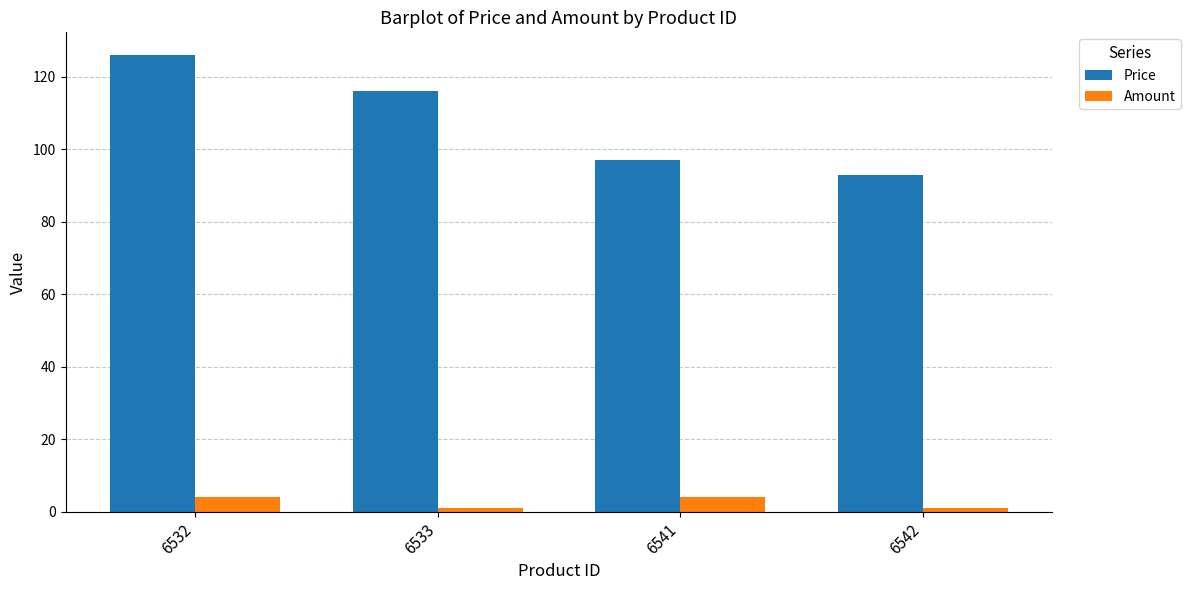

What is the sum of the Price values at 6541 and 6542?

190